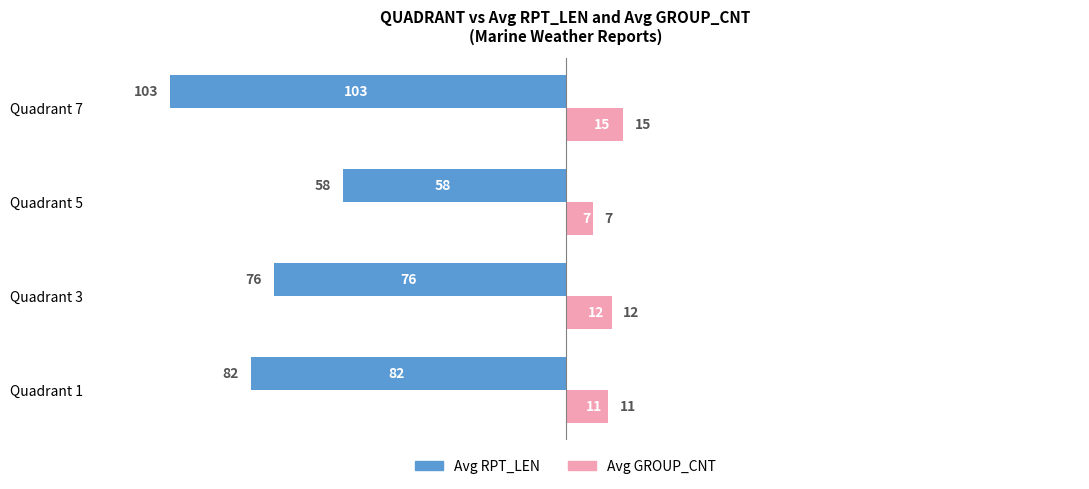

What is the difference between the highest and lowest values at Quadrant 7?

118